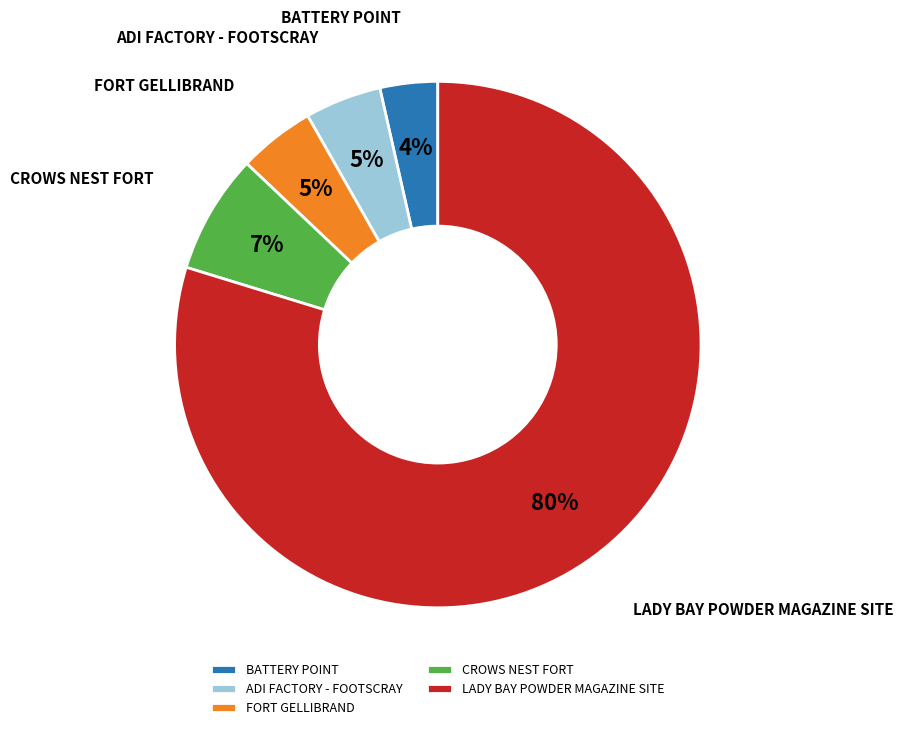

To the nearest percent, what portion does CROWS NEST FORT represent?

7%